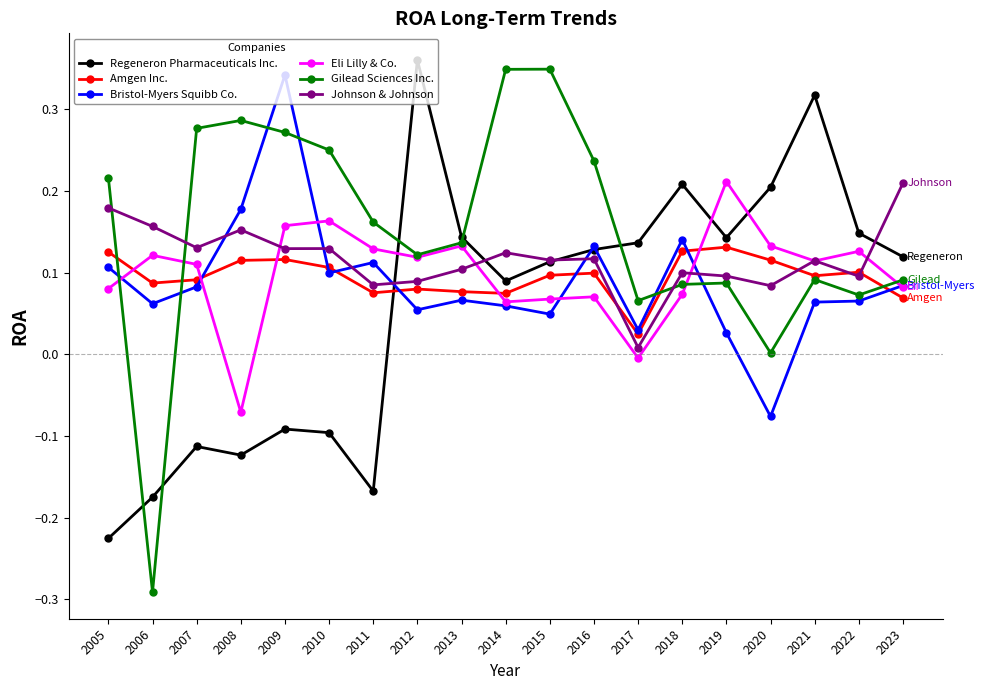

The value of Eli Lilly & Co. at 2013 is 0.1. True or false?

True